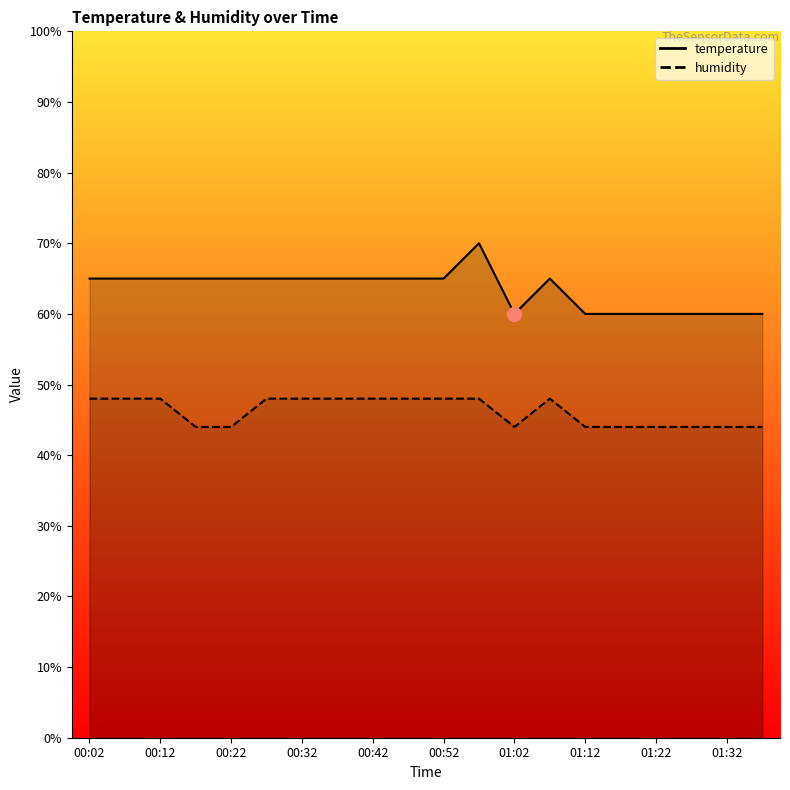

True or false: humidity has more than 1 points higher than both neighbors.

False